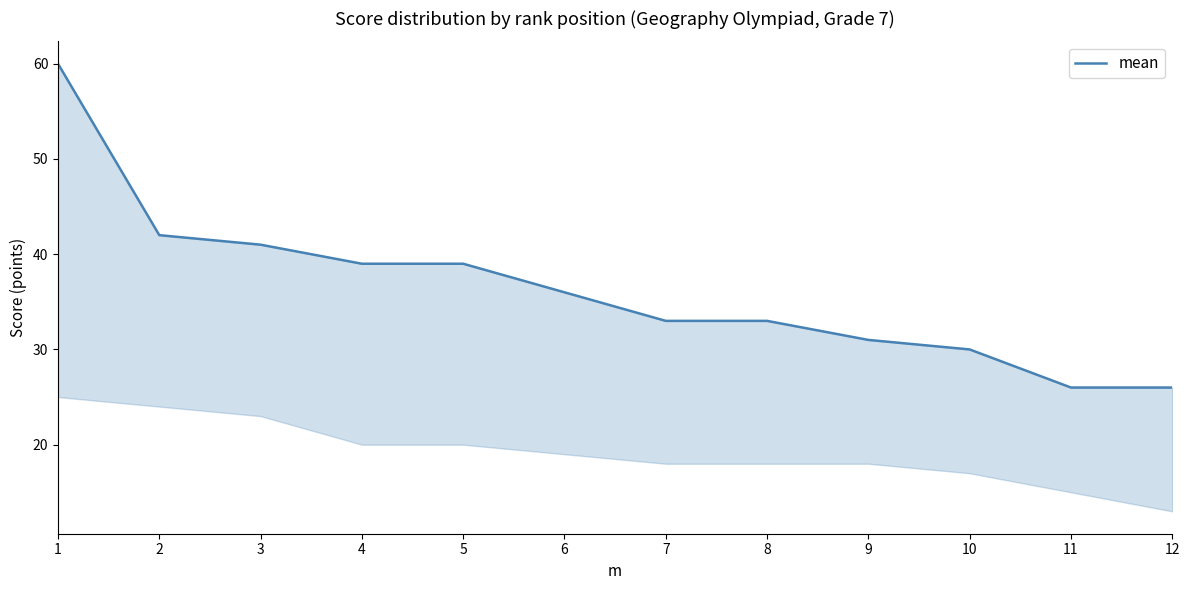

What is the change in value from 5 to 7?

-6